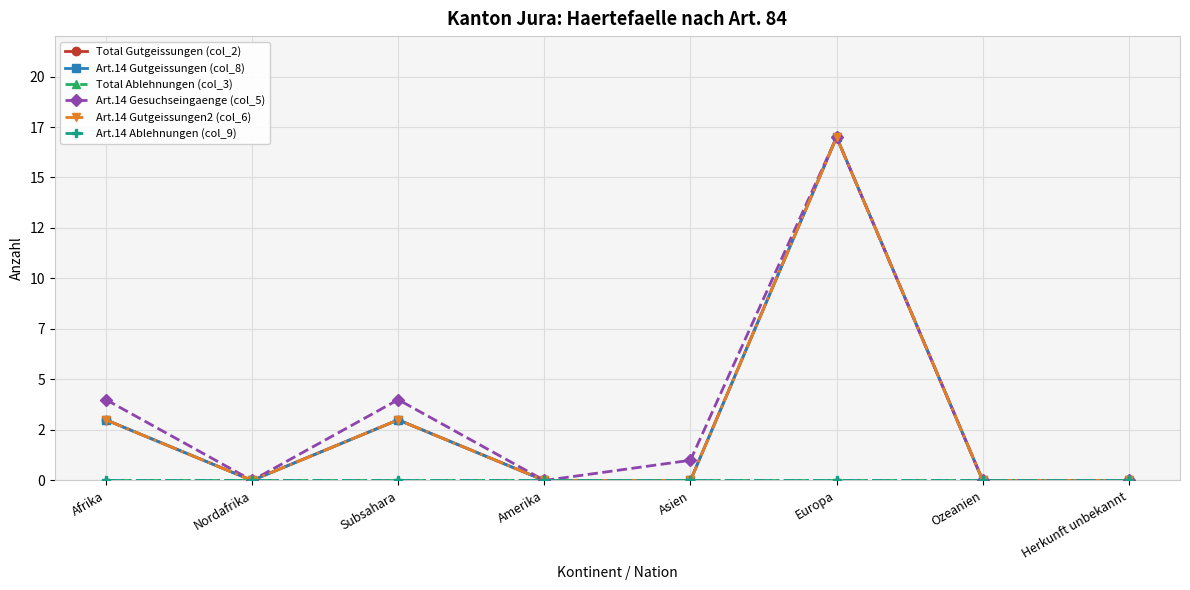

What is the greatest value displayed?

17